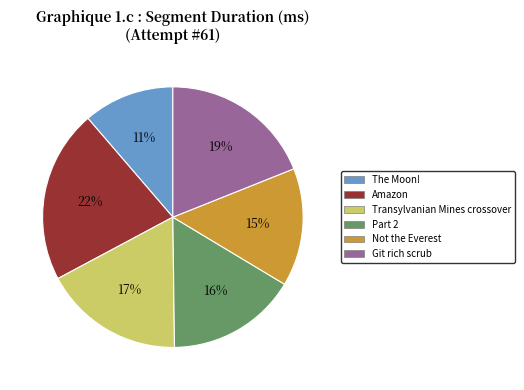

Do Not the Everest and Amazon together represent more than half of the pie?

No